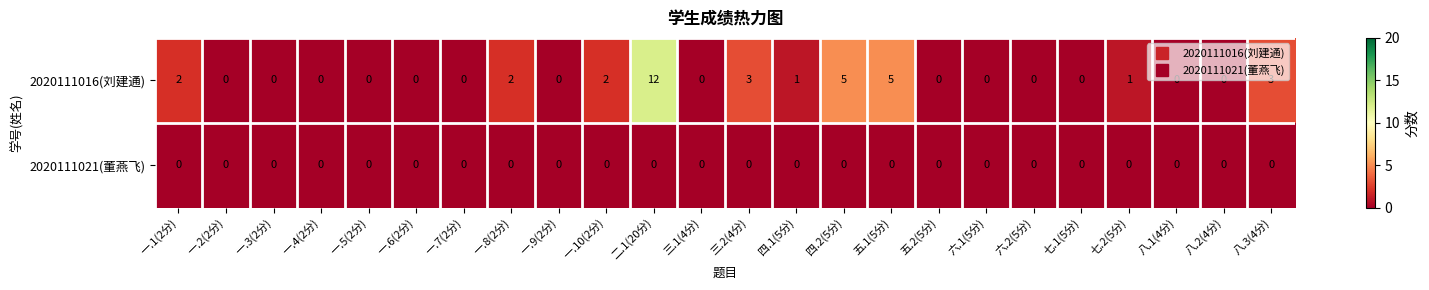

Which series changed the most between 四.1(5分) and 七.1(5分)?

2020111016(刘建通)